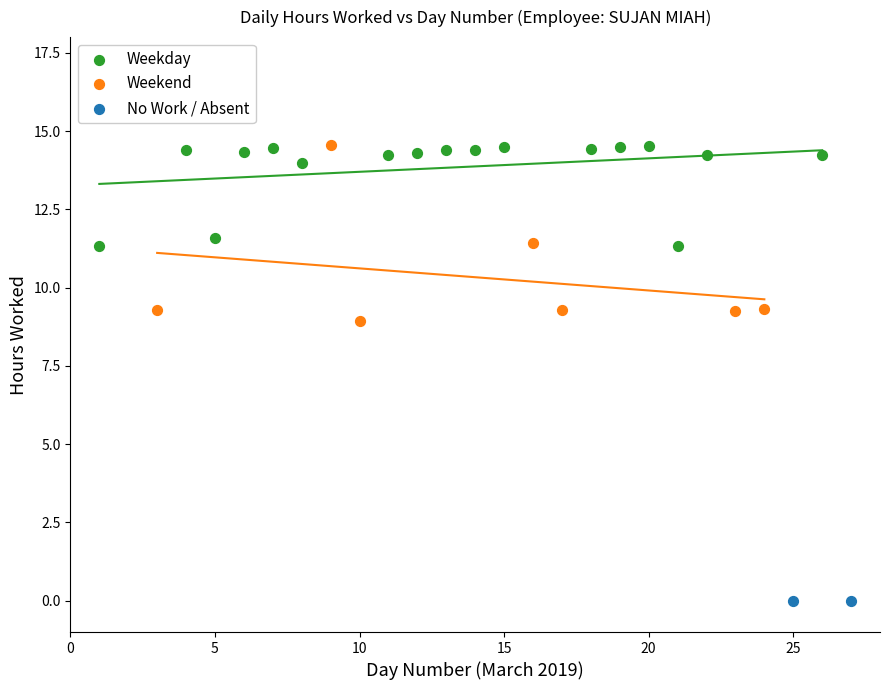

What are all the series names shown in the legend?

Weekday, Weekend, No Work / Absent